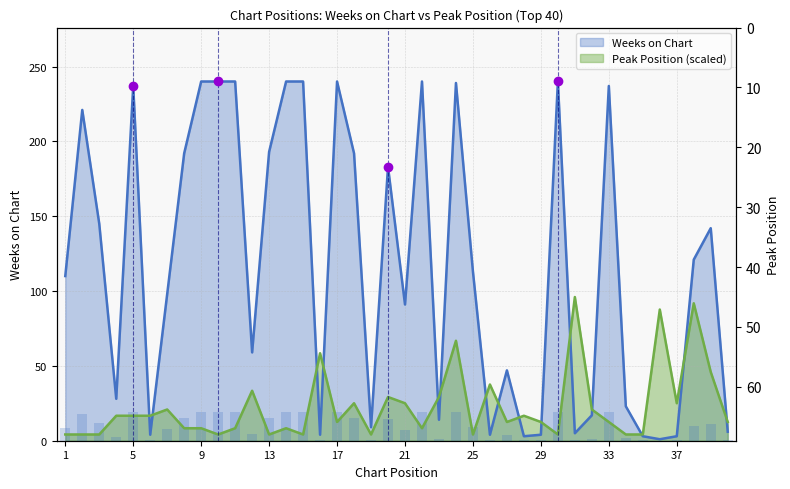

How many bars are there in each group?

2